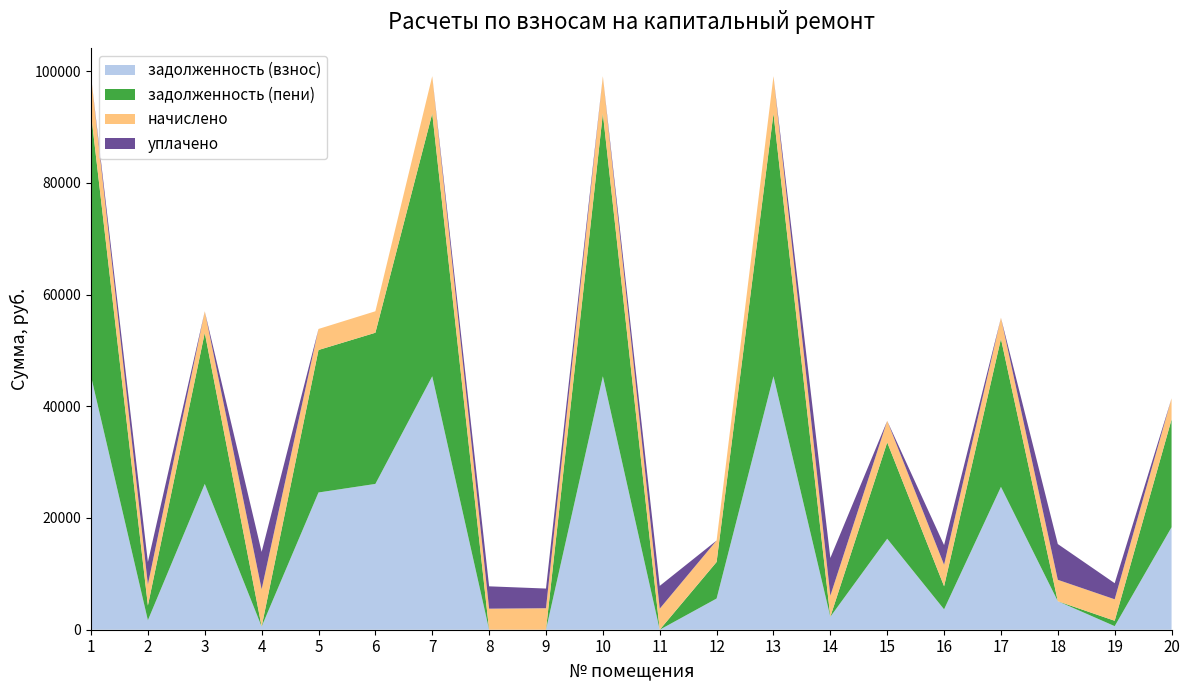

Reading left to right, extract all data points from this chart.

задолженность (взнос): 1=45367.9	2=1694.0	3=26098.4	4=560.8	5=24564.4	6=26098.4	7=45367.9	8=0.0	9=0.0	10=45367.9	11=0.0	12=5580.8	13=45367.9	14=2319.0	15=16288.3	16=3649.0	17=25569.0	18=5103.1	19=640.9	20=18347.7
задолженность (пени): 1=47039.0	2=2635.9	3=27059.8	4=0.0	5=25506.2	6=27059.8	7=47039.0	8=0.0	9=0.0	10=47039.0	11=0.3	12=6542.2	13=47039.0	14=0.0	15=17249.7	16=4134.4	17=26510.9	18=0.0	19=961.2	20=19293.4
начислено: 1=6684.6	2=3767.4	3=3845.4	4=6684.6	5=3767.4	6=3845.4	7=6684.6	8=3767.4	9=3845.4	10=6684.6	11=3767.4	12=3845.4	13=6684.6	14=3767.4	15=3845.4	16=3845.4	17=3767.4	18=3829.8	19=3845.4	20=3783.0
уплачено: 1=0.0	2=4029.0	3=0.0	4=6684.5	5=0.0	6=0.0	7=0.0	8=4000.0	9=3524.9	10=0.0	11=4081.0	12=0.0	13=0.0	14=6760.9	15=0.0	16=3522.0	17=0.0	18=6403.7	19=2881.4	20=0.0